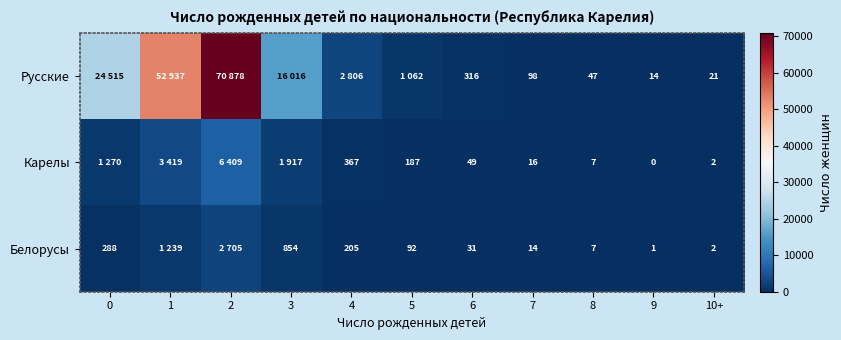

The value of Белорусы at 0 is 201. True or false?

False